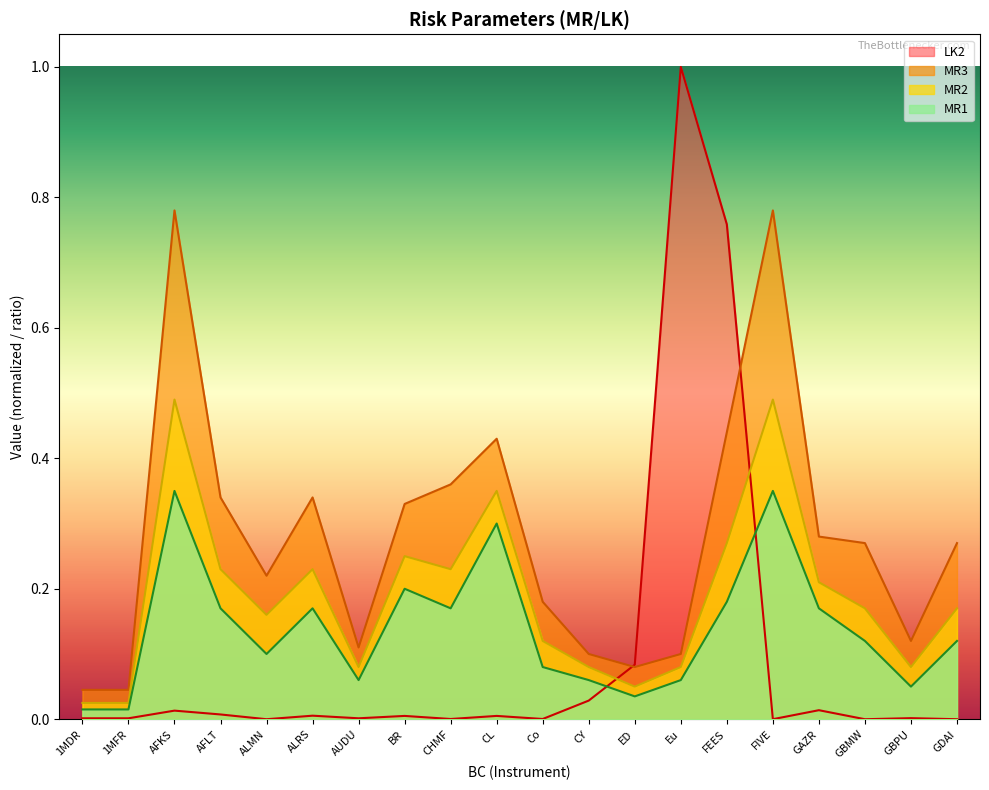

How many interior local peaks does the LK2 series have?

7